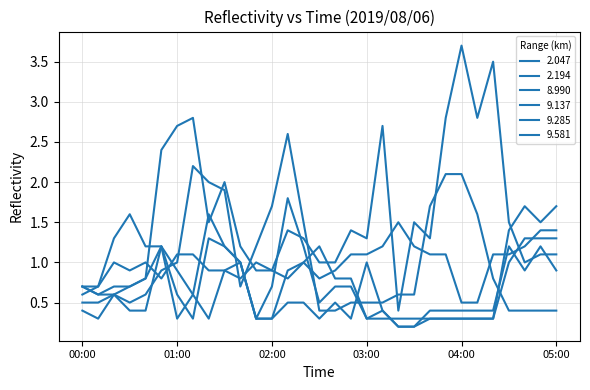

How many lines are shown in the chart?

6